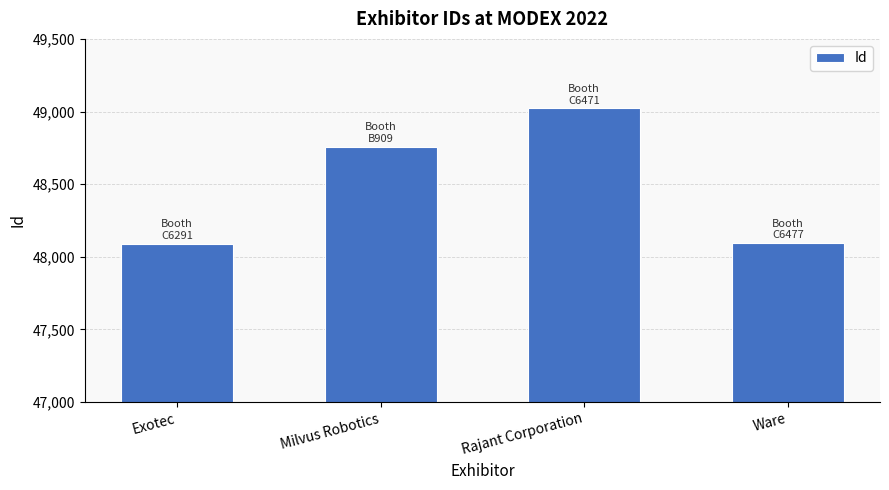

The chart shows a value of 48090 at Exotec. True or false?

True